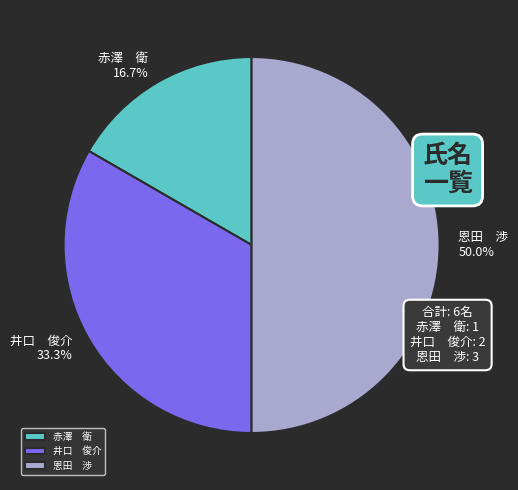

Which has a higher value, 恩田 渉 or 井口 俊介?

恩田 渉